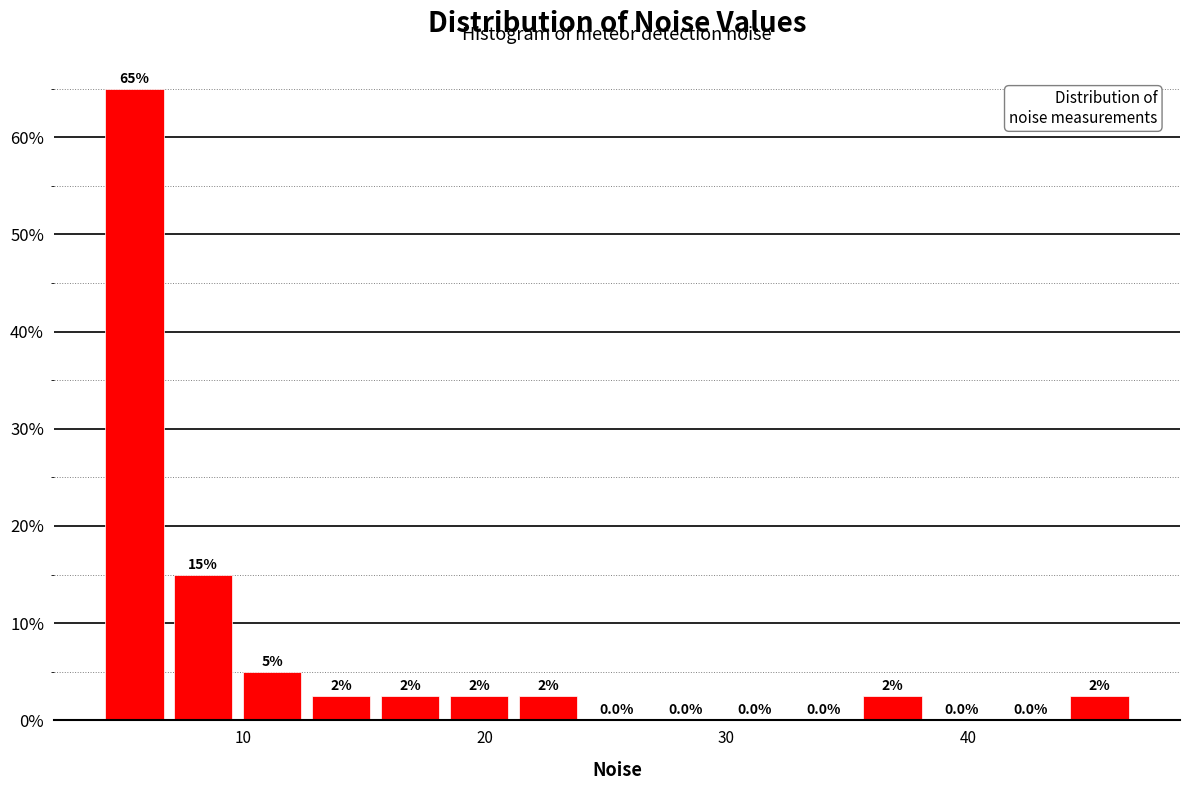

Around what value on the x-axis is the tallest bar? Give the approximate position of its centre, as read against the axis.

5